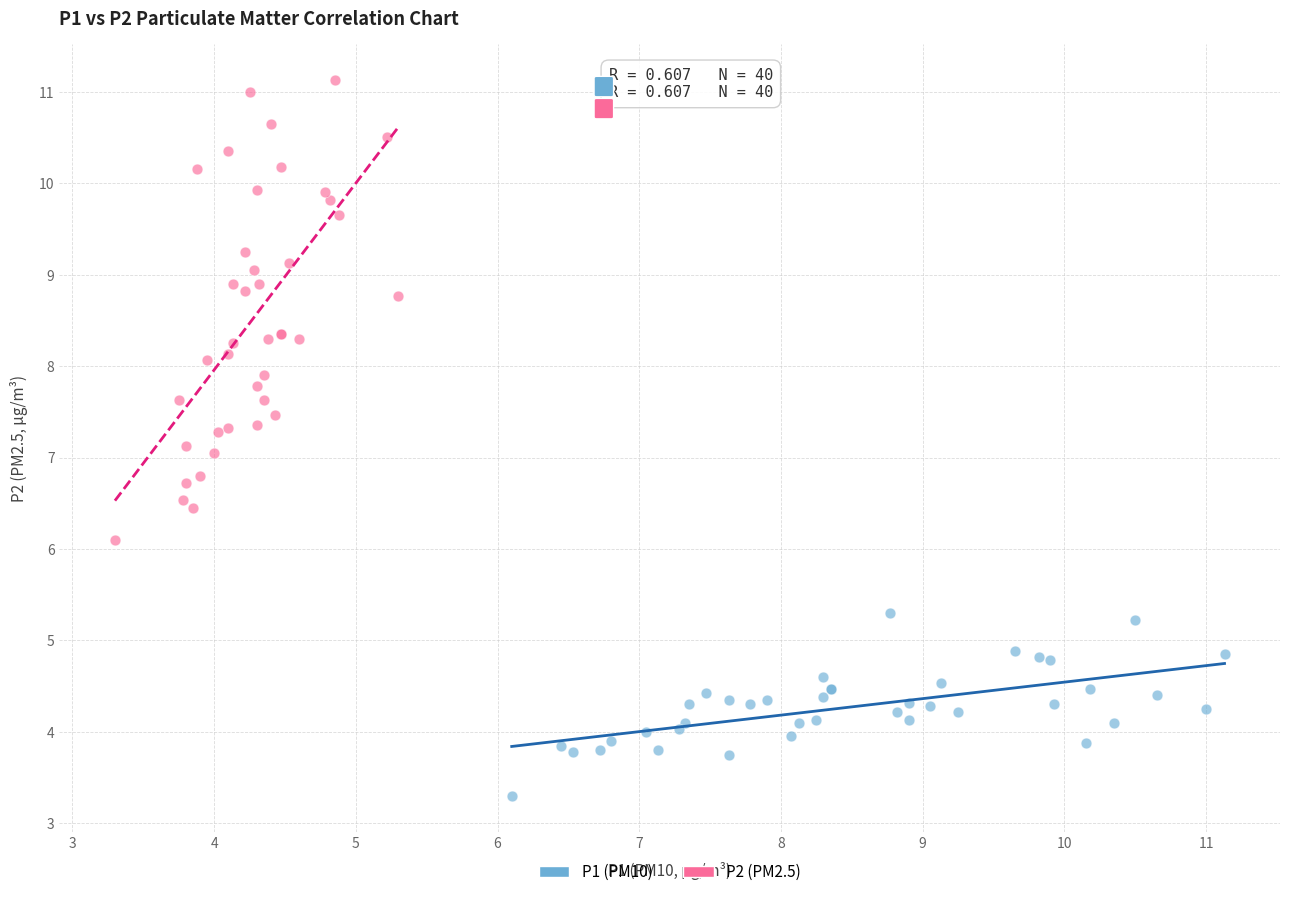

Which series contains the lowest Y value?

P1 (PM10)